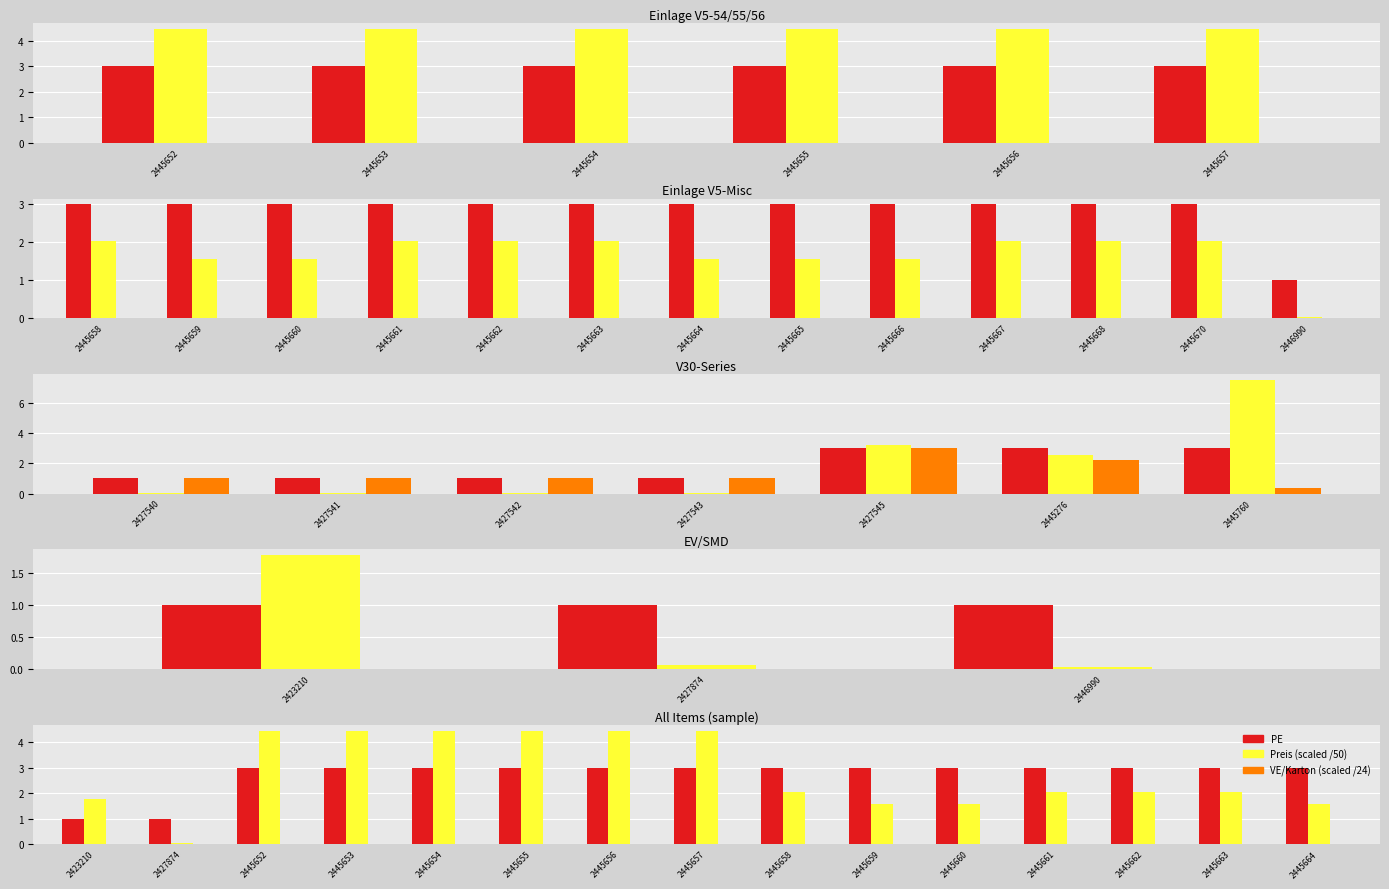

Which series has the largest total across all categories?

Preis/50